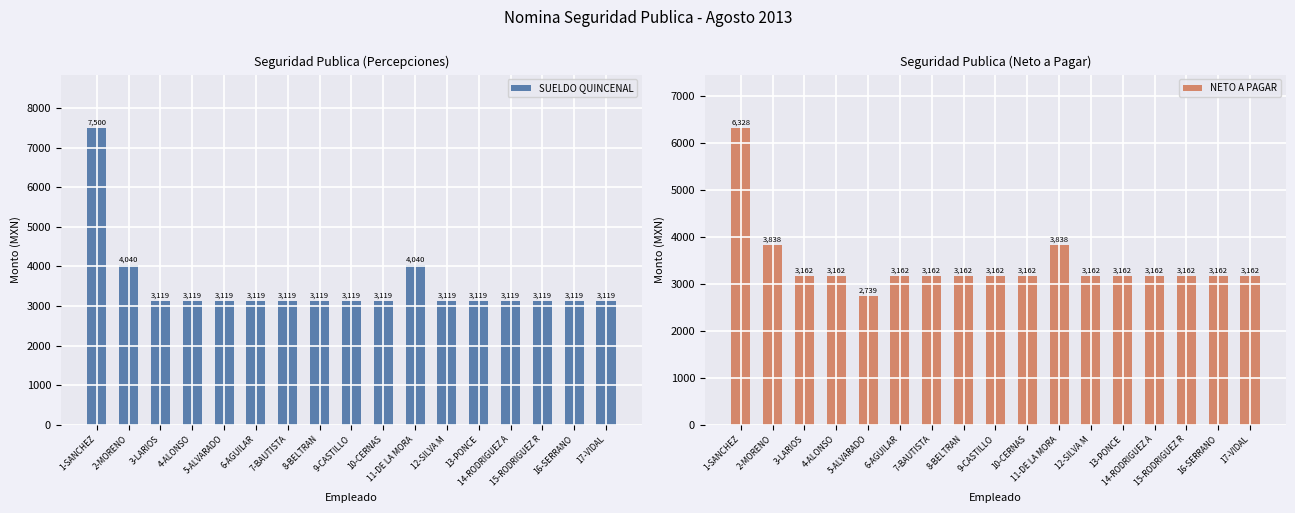

At which category does the chart reach its peak across all series?

1-SANCHEZ